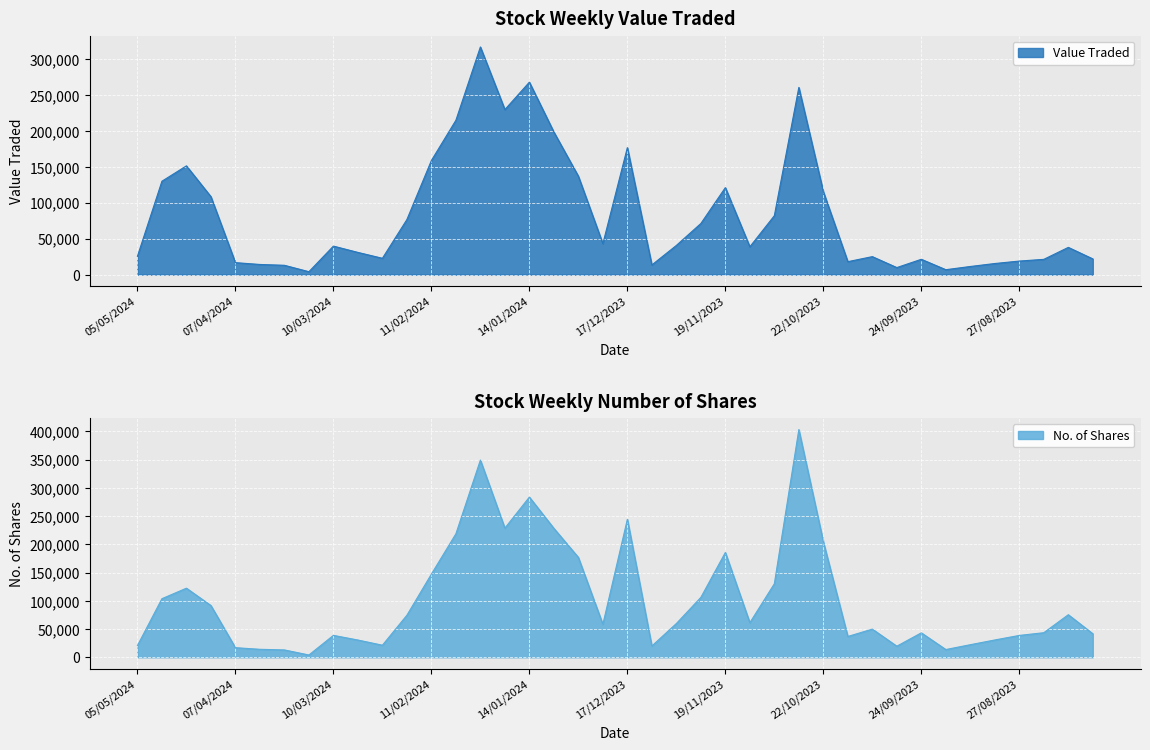

Between 07/04/2024 and 18/02/2024, which series saw the biggest shift?

Value Traded